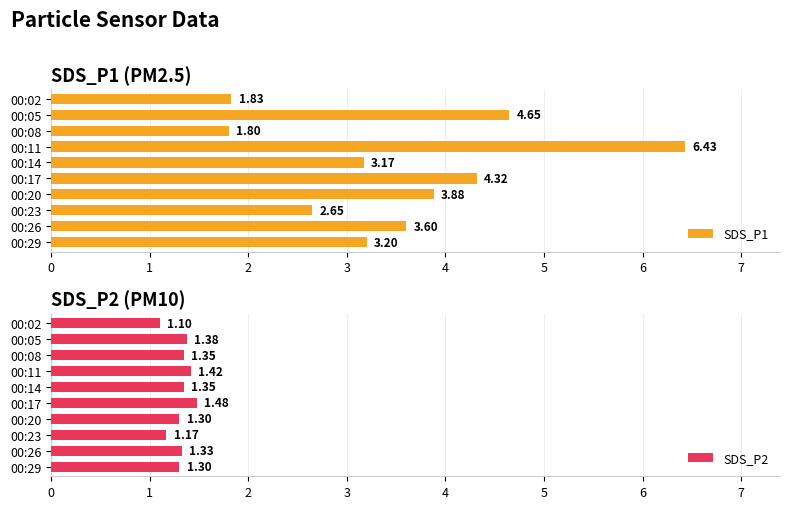

What is the sum of the SDS_P2 values at 00:17 and 00:02?

2.6